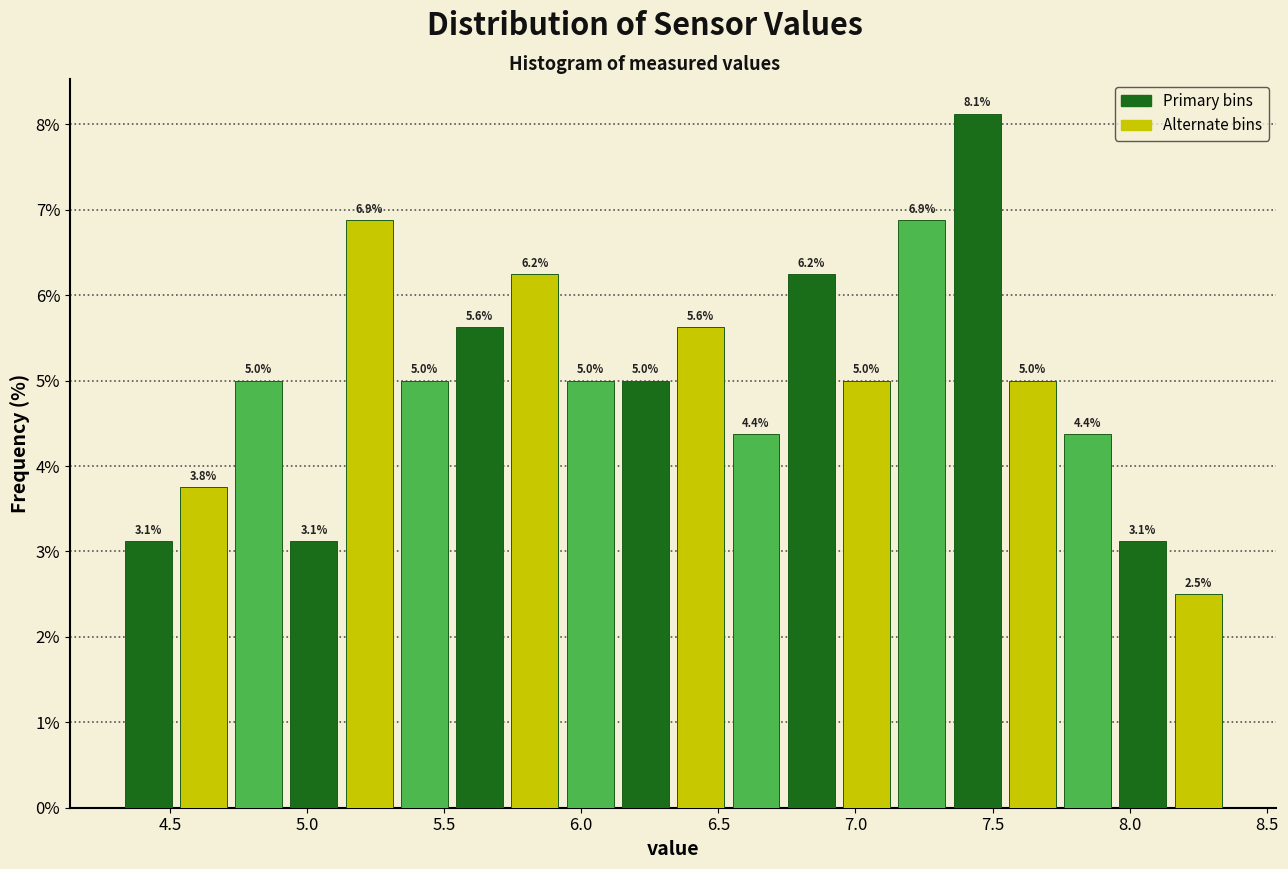

Over which range of the x-axis is the bar tallest?

7.35 to 7.55